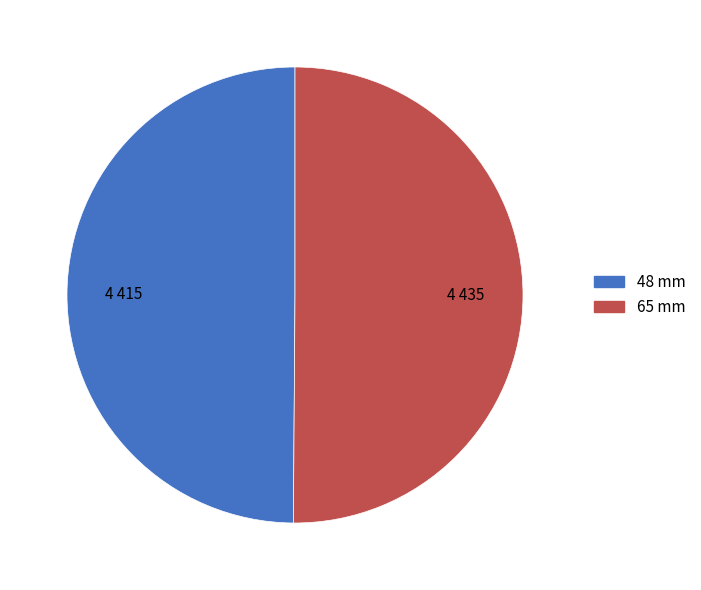

True or false: 48 mm accounts for 44% of the total.

False